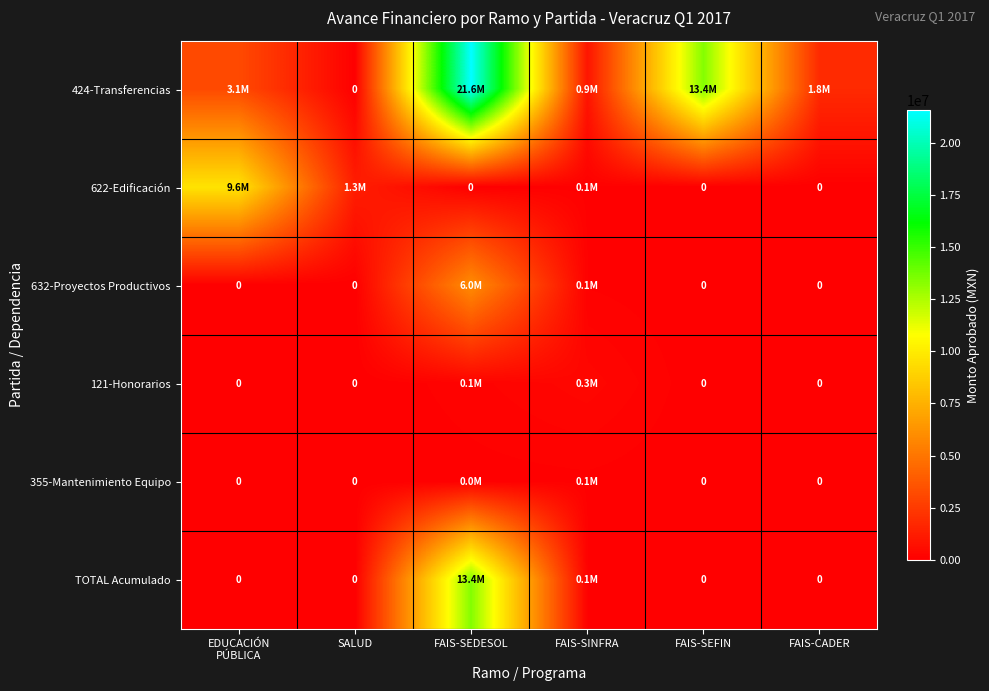

Rank the series at FAIS-SINFRA from highest to lowest value.

424-Transferencias, 121-Honorarios, TOTAL Acumulado, 632-Proyectos Productivos, 622-Edificación, 355-Mantenimiento Equipo